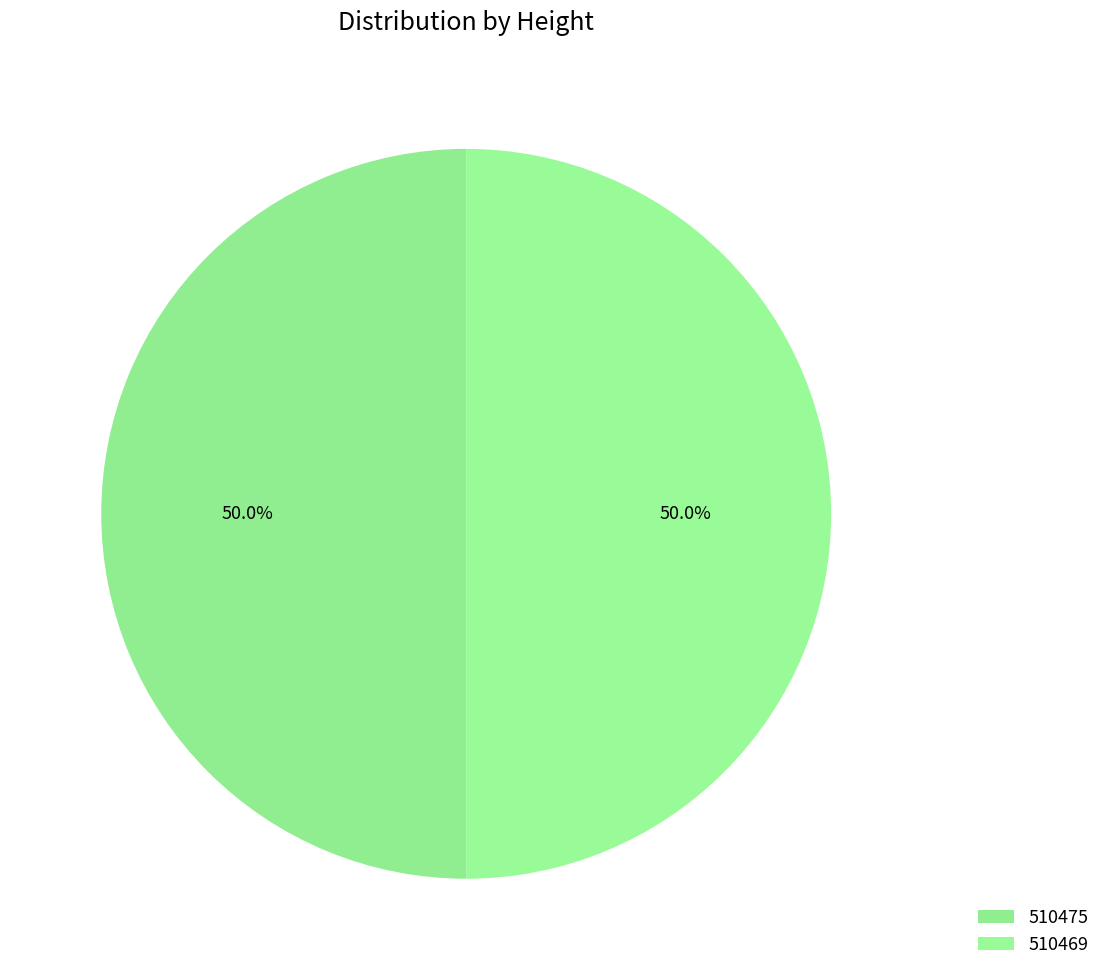

Rank the categories by value from lowest to highest.

510469, 510475